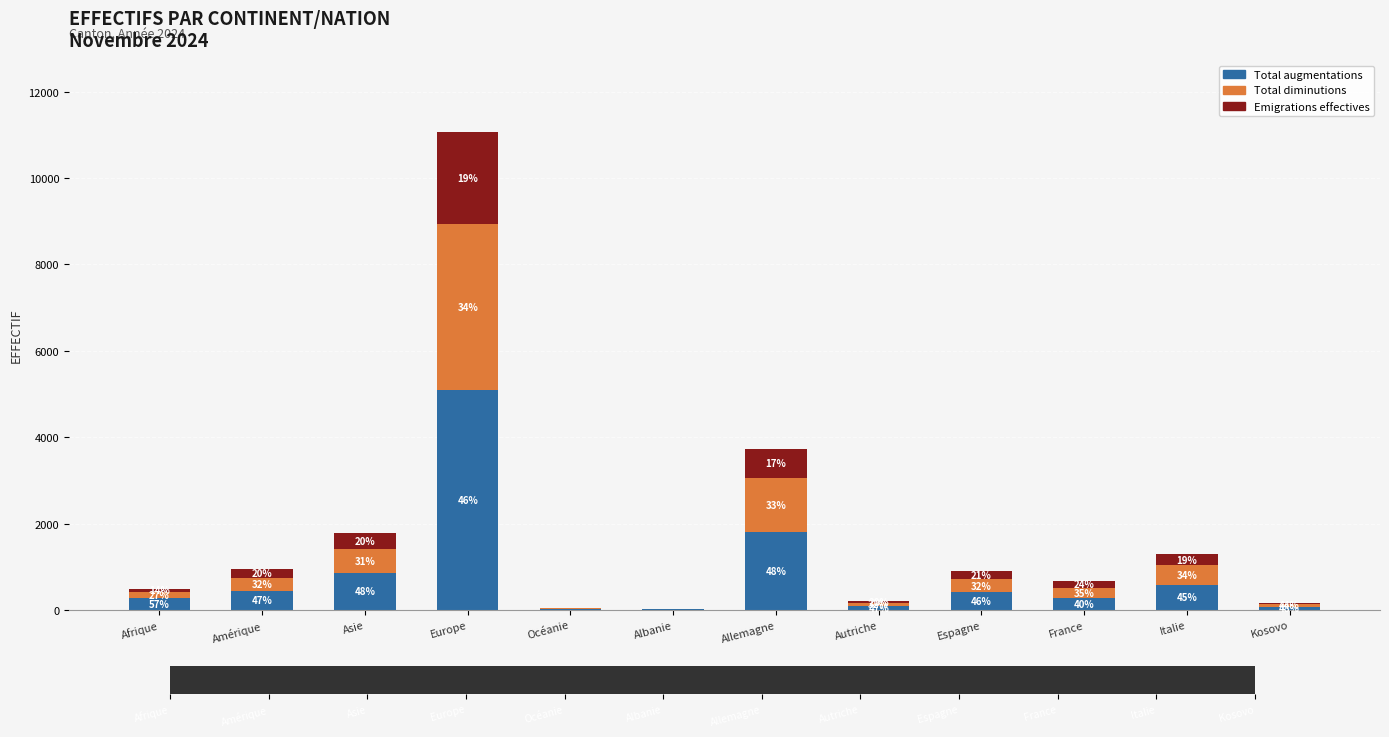

At which category is the sum across all series the highest?

Europe